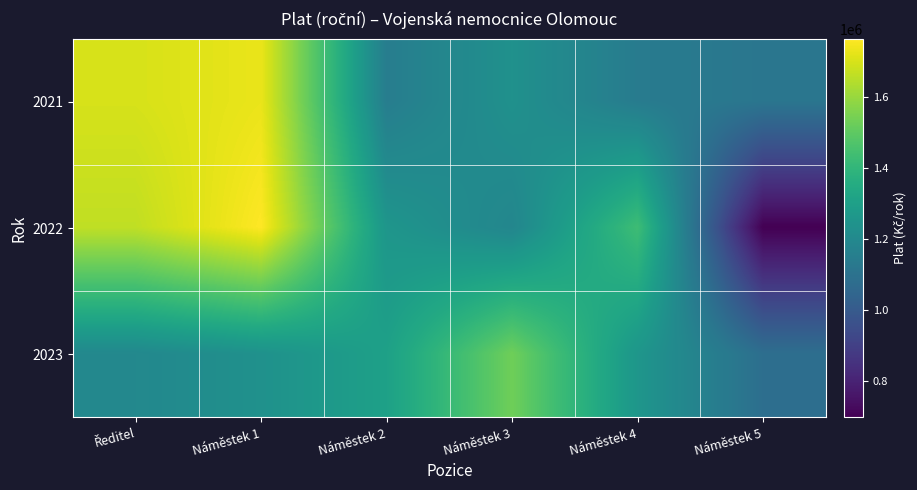

Reading right to left, extract all data points from this chart.

2021: Náměstek 5=1116053	Náměstek 4=1141830	Náměstek 3=1235681	Náměstek 2=1149201	Náměstek 1=1731643	Ředitel=1700131
2022: Náměstek 5=696482	Náměstek 4=1432558	Náměstek 3=1187405	Náměstek 2=1255643	Náměstek 1=1765506	Ředitel=1663930
2023: Náměstek 5=1083253	Náměstek 4=1258216	Náměstek 3=1531600	Náměstek 2=1305511	Náměstek 1=1236600	Ředitel=1197552